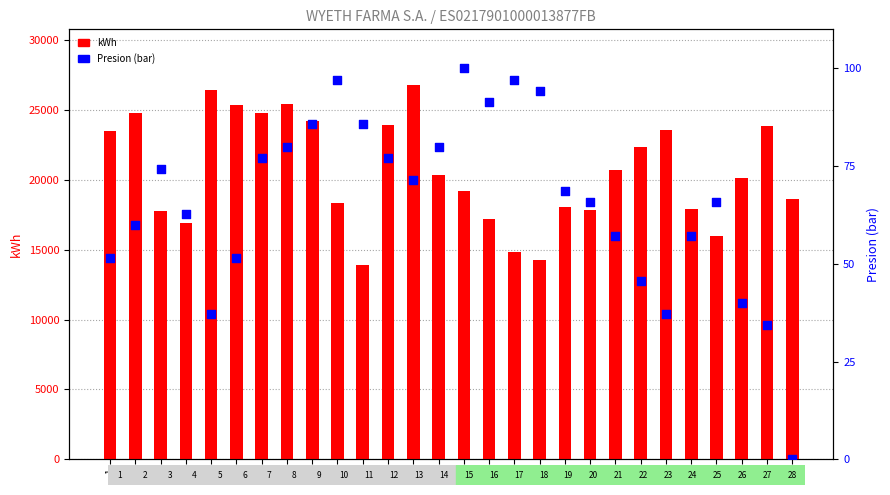

At how many categories does at least one series exceed 13329?

28